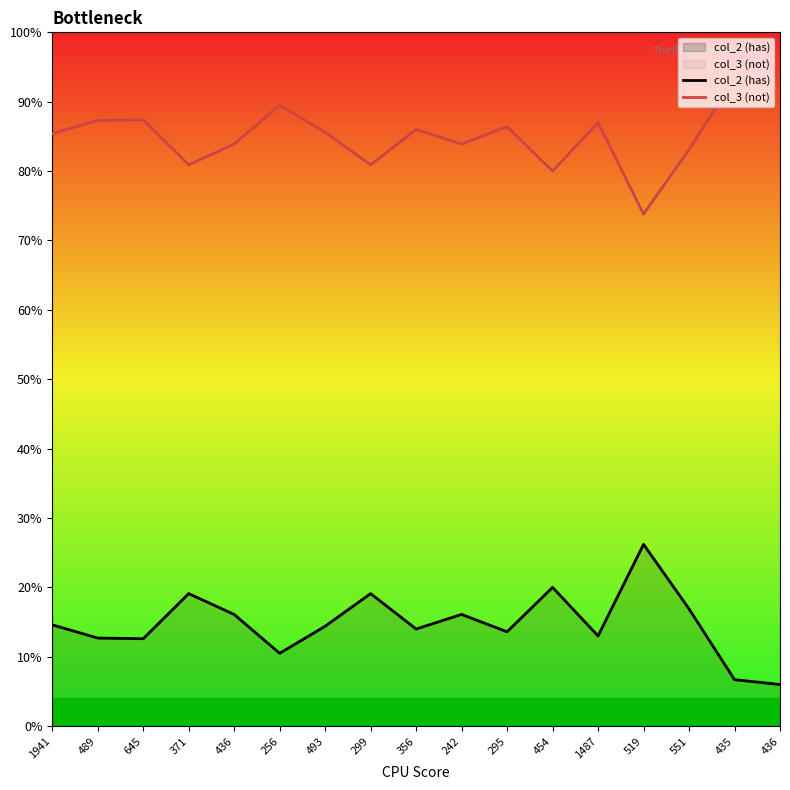

Reading left to right, transcribe all the data shown in this chart.

col_2 (has): 14.6	12.7	12.6	19.1	16.1	10.5	14.4	19.1	14.0	16.1	13.6	20.0	13.0	26.2	16.9	6.7	6.0
col_3 (not): 85.4	87.3	87.4	80.9	83.9	89.5	85.6	80.9	86.0	83.9	86.4	80.0	87.0	73.8	83.1	93.3	94.0